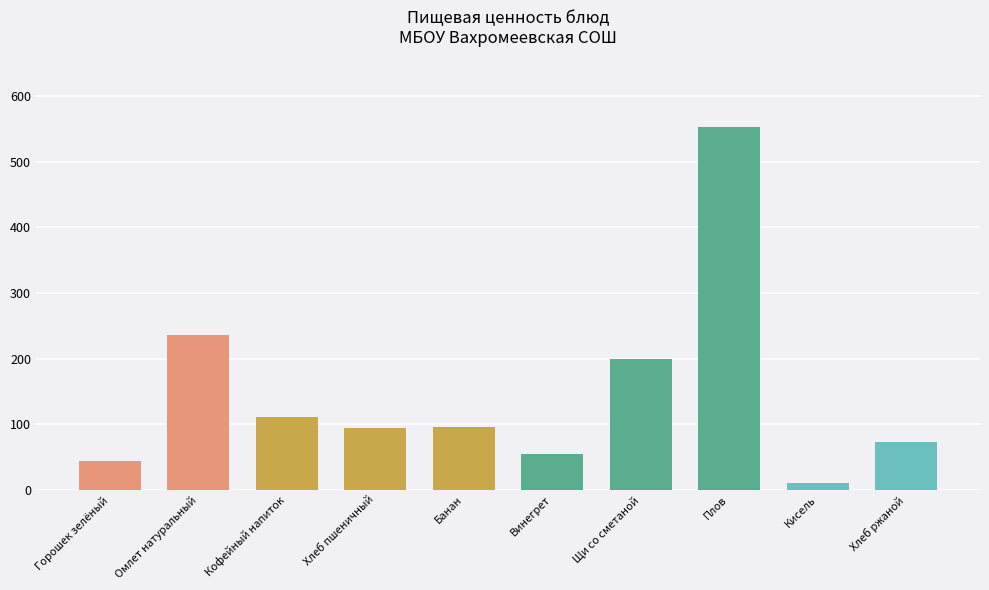

What value does the data have at Кофейный напиток?

111.8